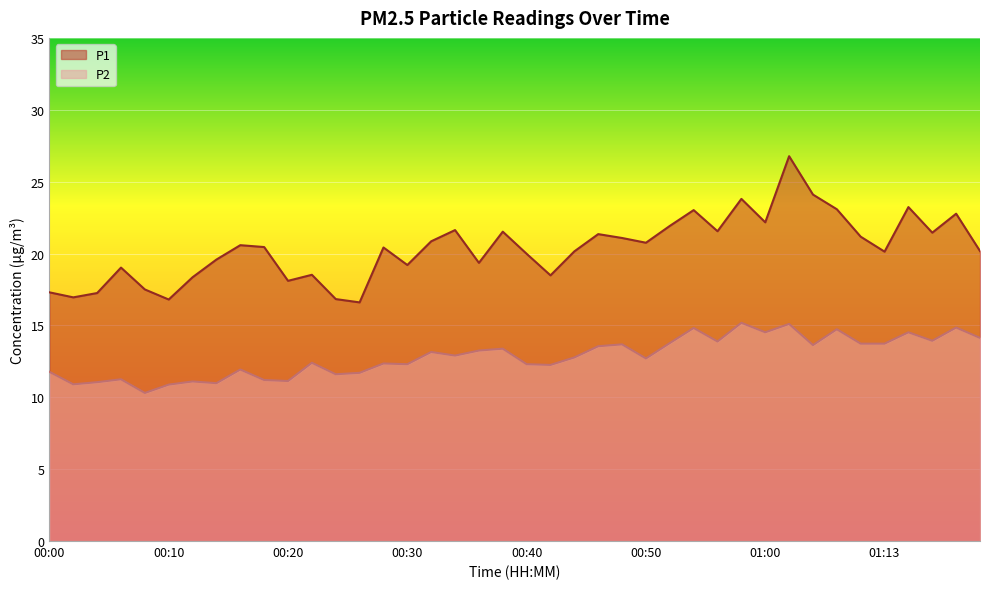

True or false: P2 and P1 intersect in this chart.

False